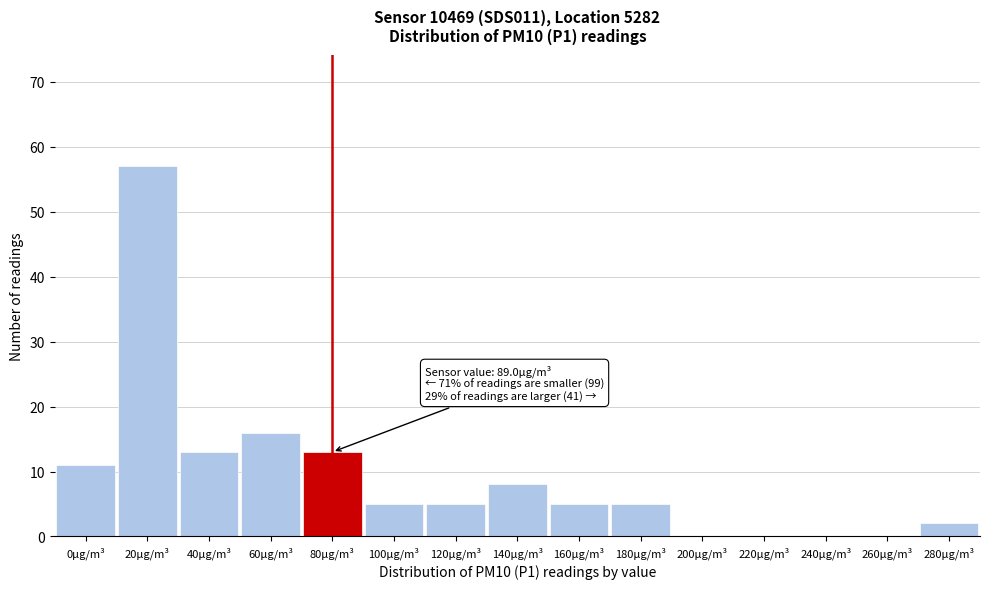

Reading left to right, list all the values displayed in this chart.

0µg/m³=11	20µg/m³=57	40µg/m³=13	60µg/m³=16	80µg/m³=13	100µg/m³=5	120µg/m³=5	140µg/m³=8	160µg/m³=5	180µg/m³=5	200µg/m³=0	220µg/m³=0	240µg/m³=0	260µg/m³=0	280µg/m³=2